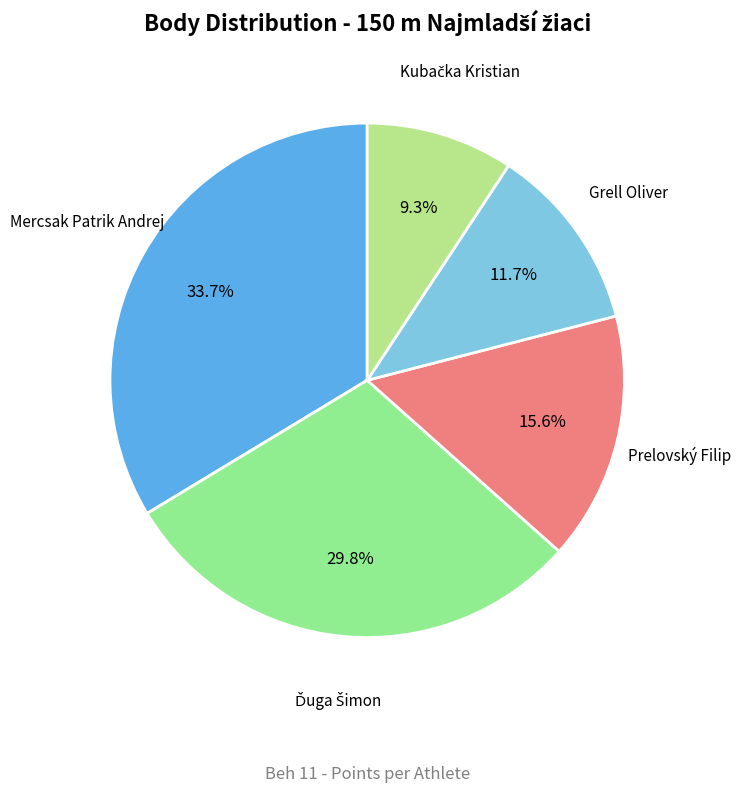

Is there any slice that represents more than half of the pie?

No